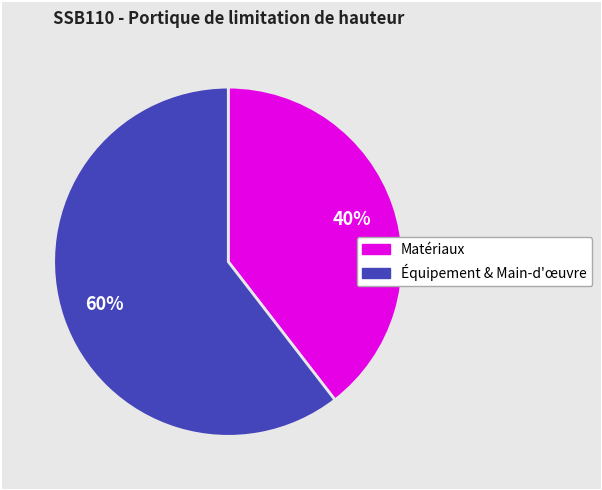

Does any single category account for the majority?

Yes